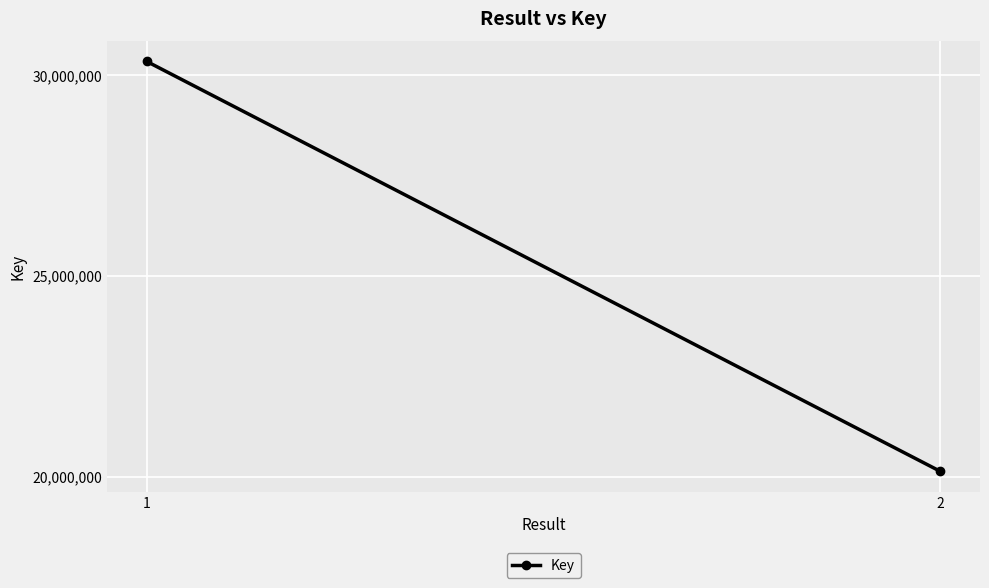

What is the value of the 1st point from the left?

30330302